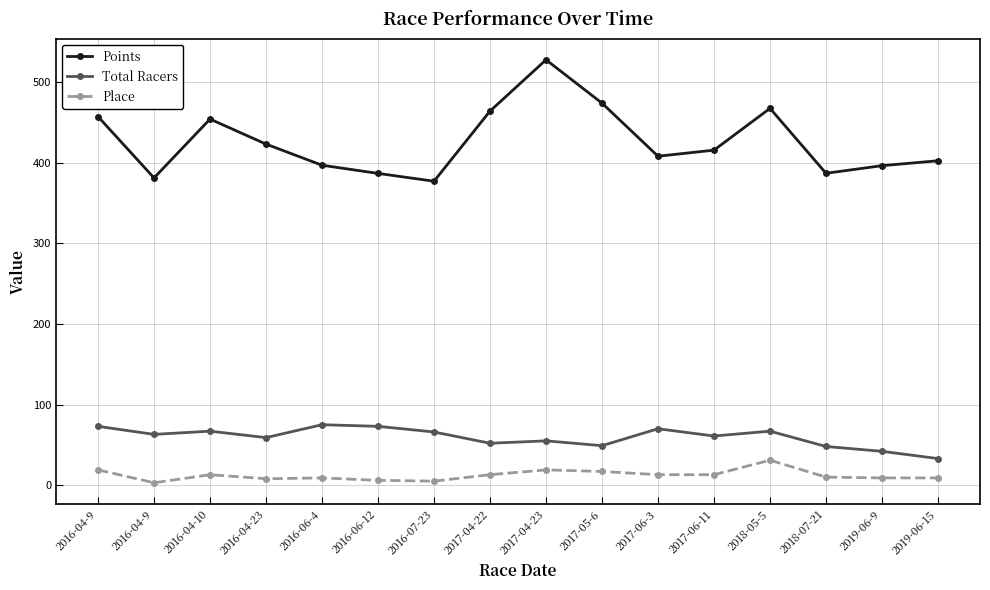

How many lines are shown in the chart?

3